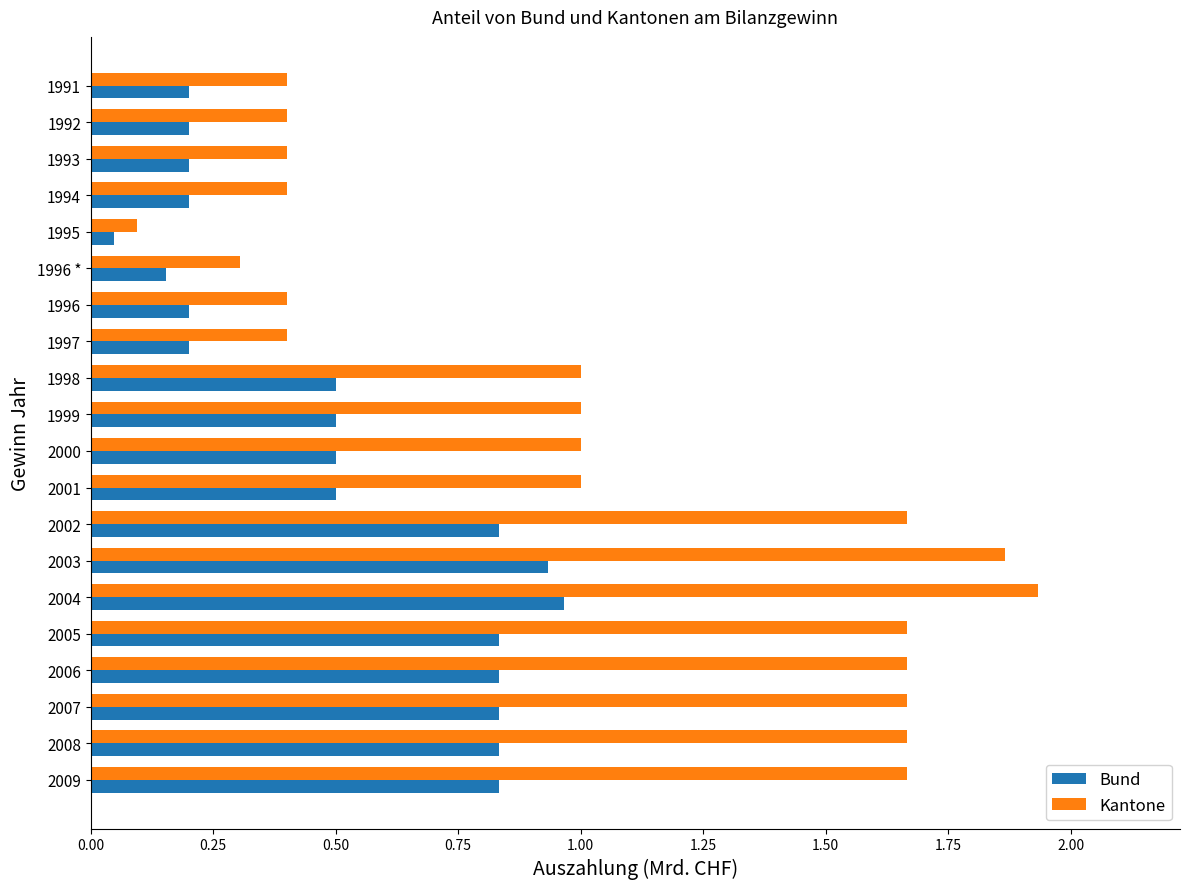

How many series are shown in this chart?

2